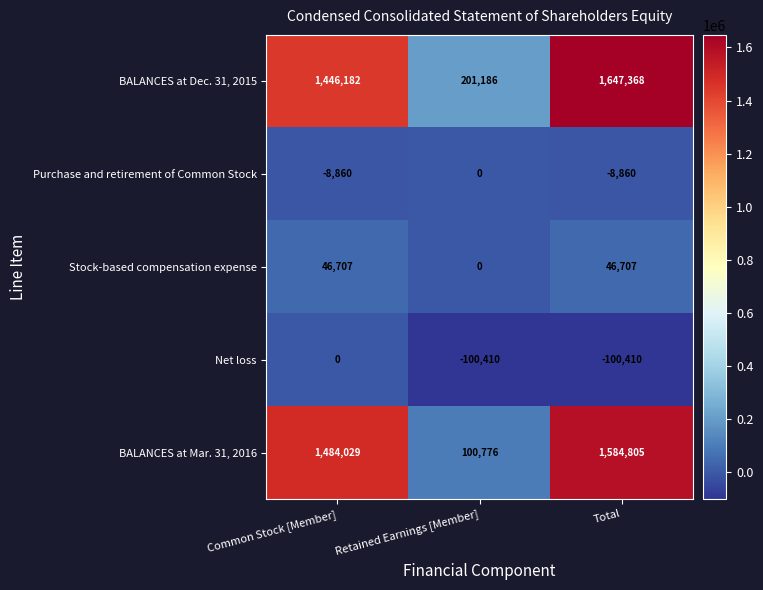

At which category is the sum across all series the highest?

Total